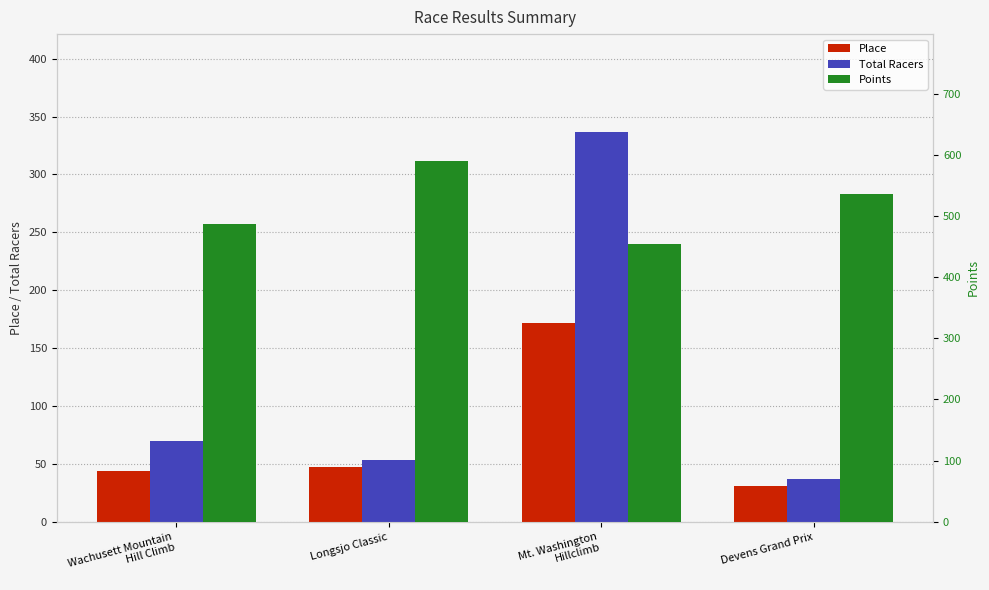

Where is Place nearest to the value 101?

Longsjo Classic